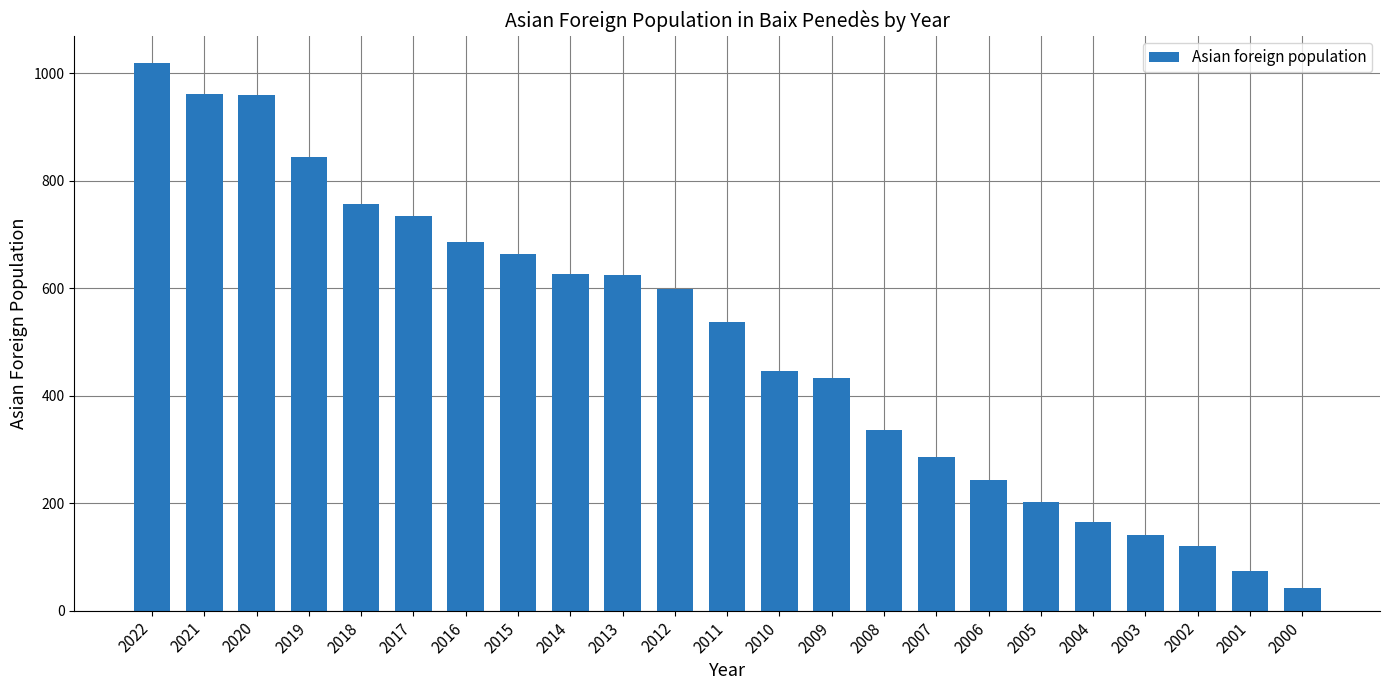

Are the bars grouped side by side (vs. stacked)?

No